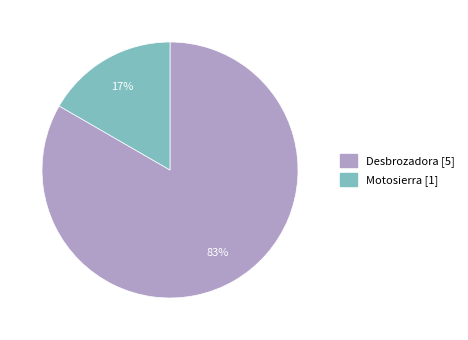

Count the number of slices in the pie.

2